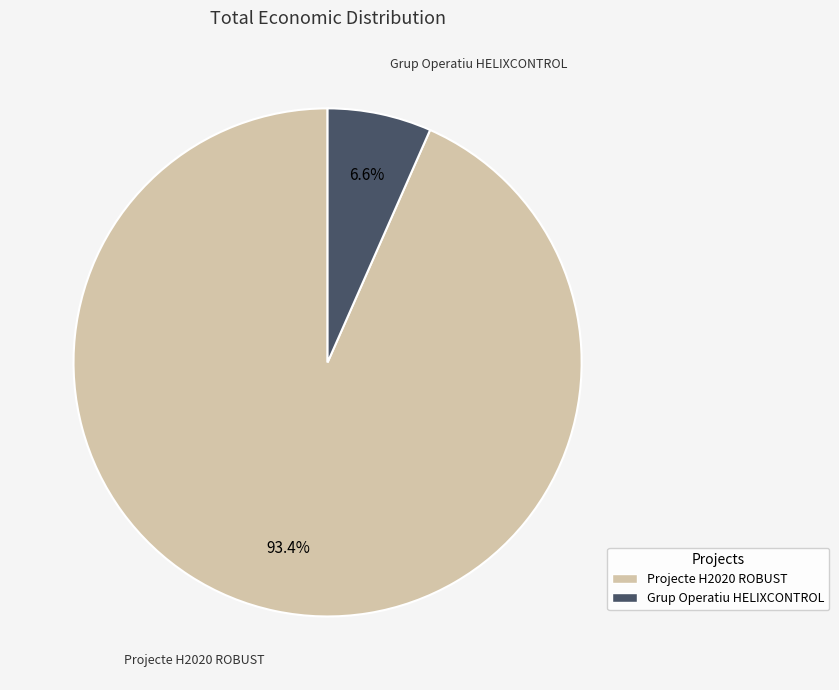

Which has a higher value, Projecte H2020 ROBUST or Grup Operatiu HELIXCONTROL?

Projecte H2020 ROBUST